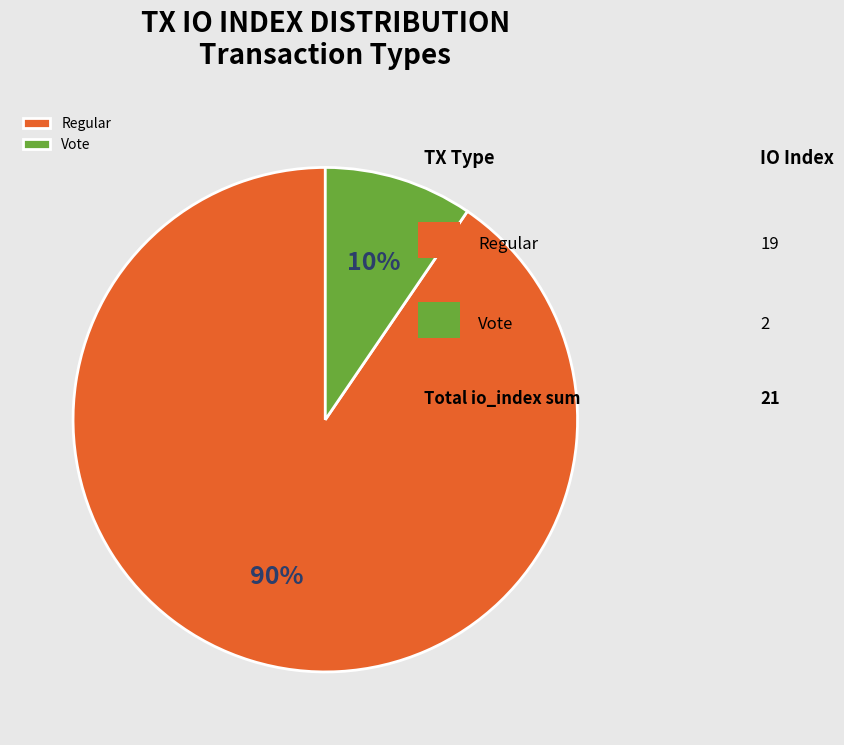

Which category has the biggest portion of the pie?

Regular